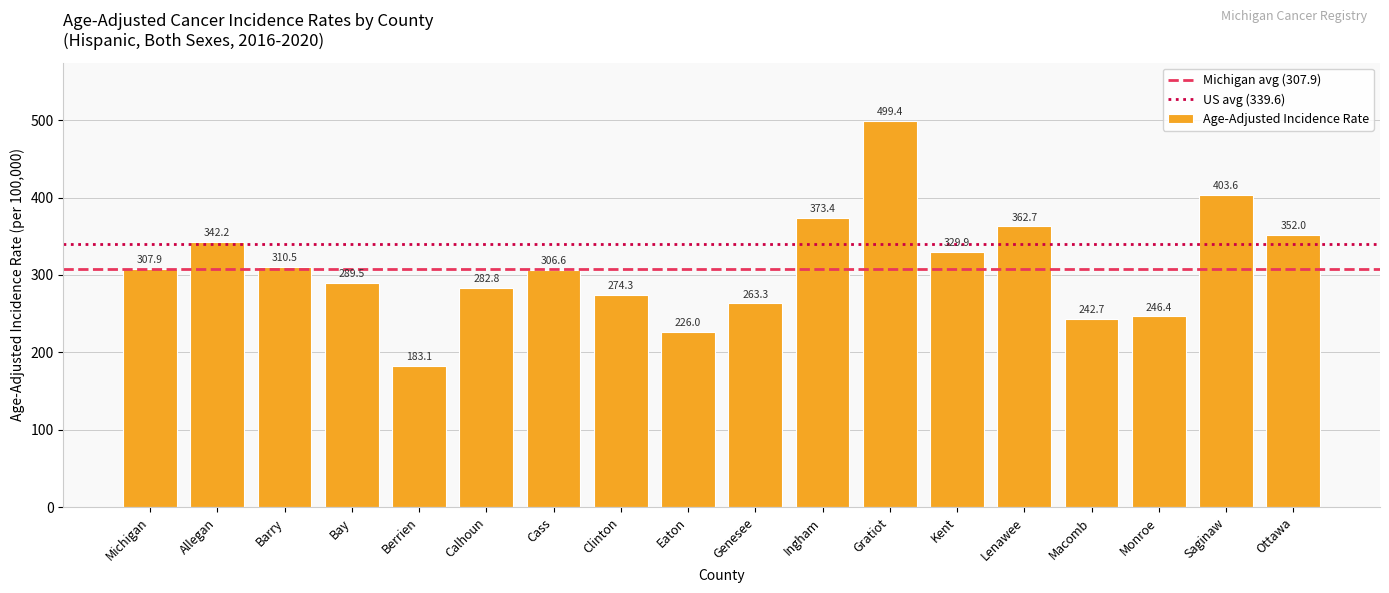

Which category has the lowest value across all series?

Berrien